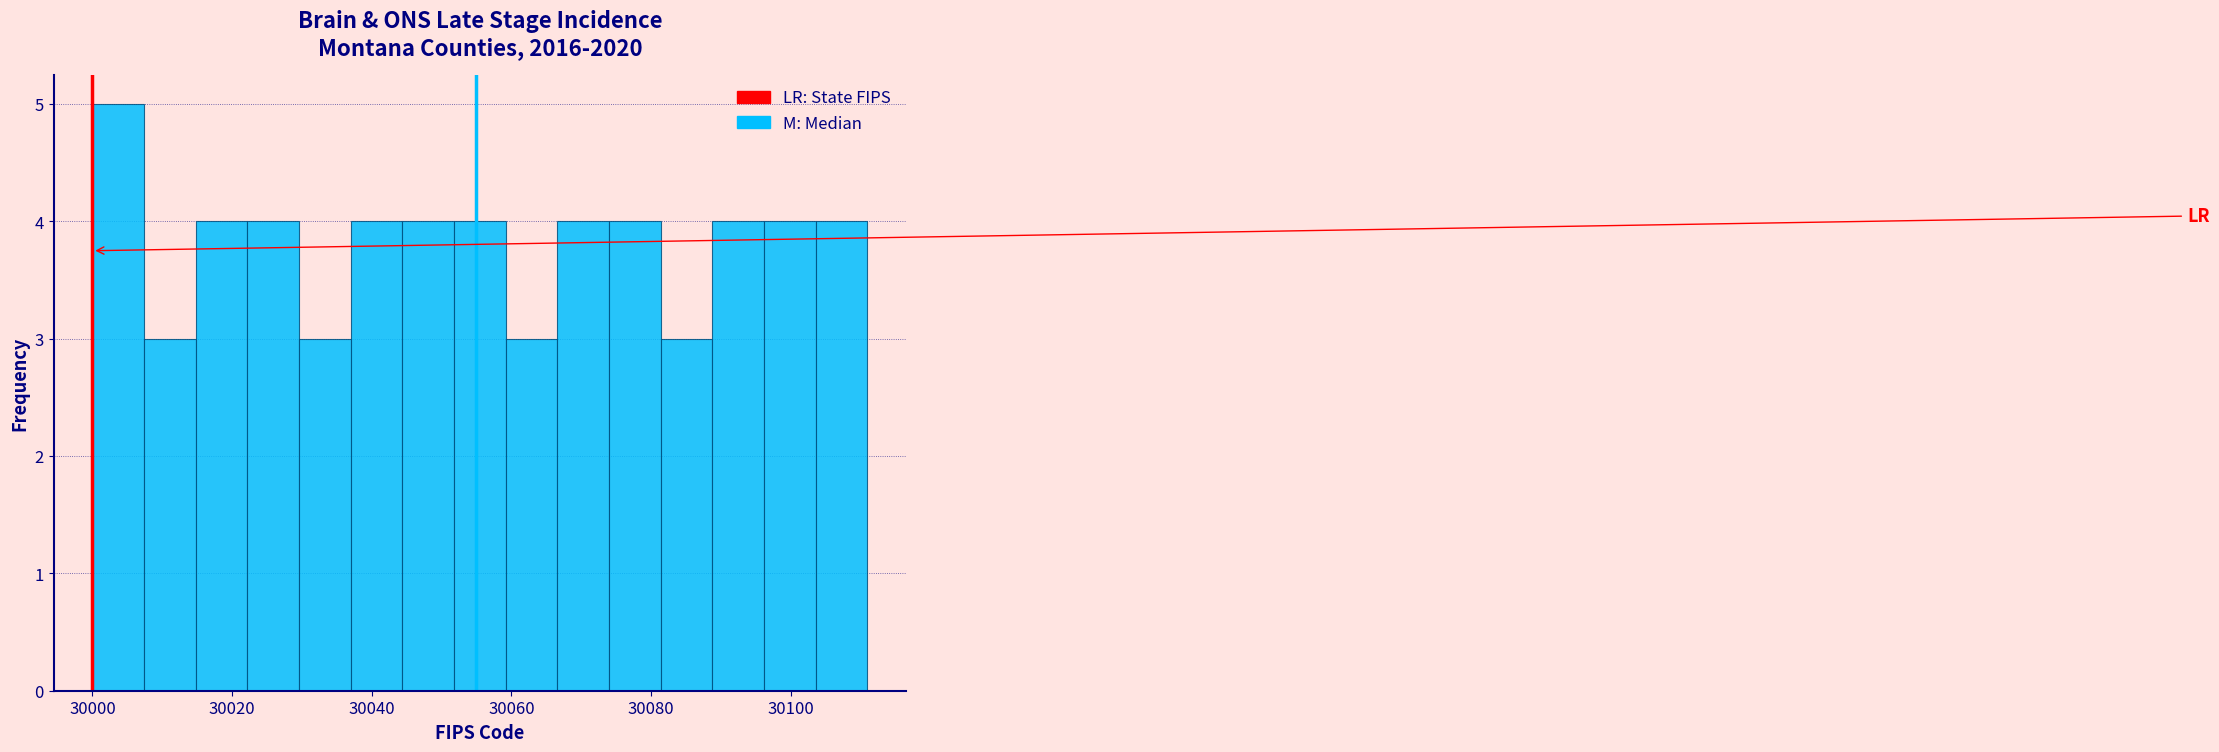

Around what value on the x-axis is the tallest bar? Give the approximate position of its centre, as read against the axis.

30004